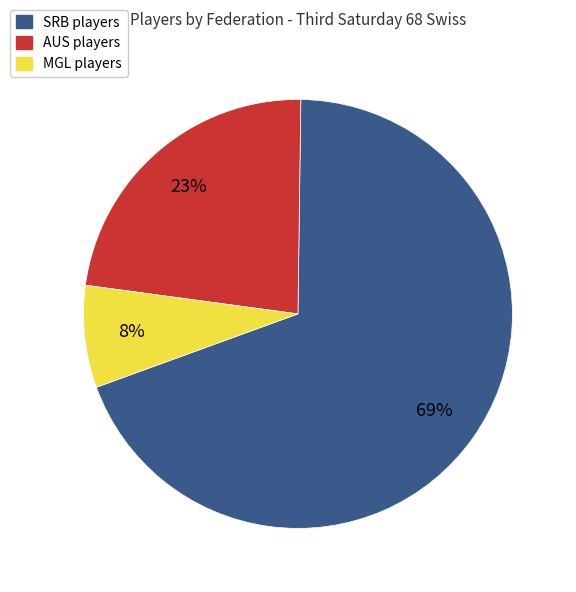

The MGL slice represents 1% of the pie. True or false?

False